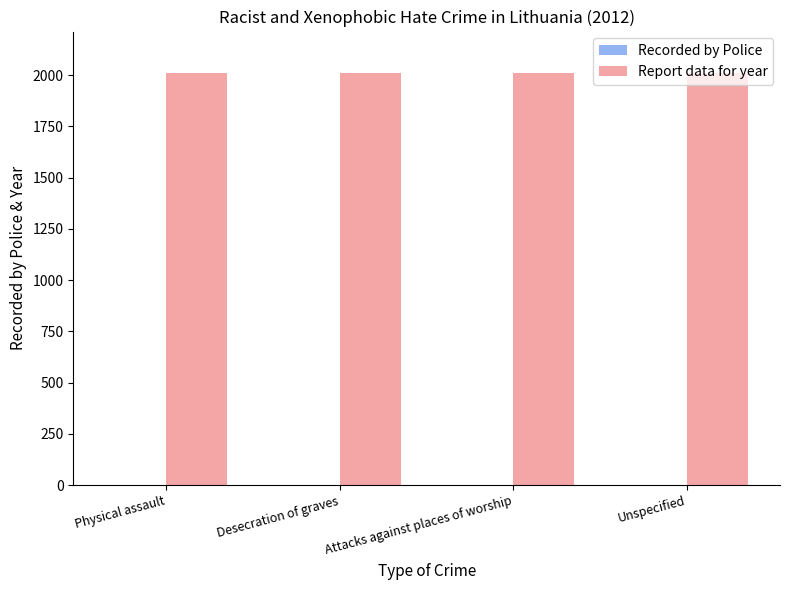

What is the average value of the Report data for year series?

2012